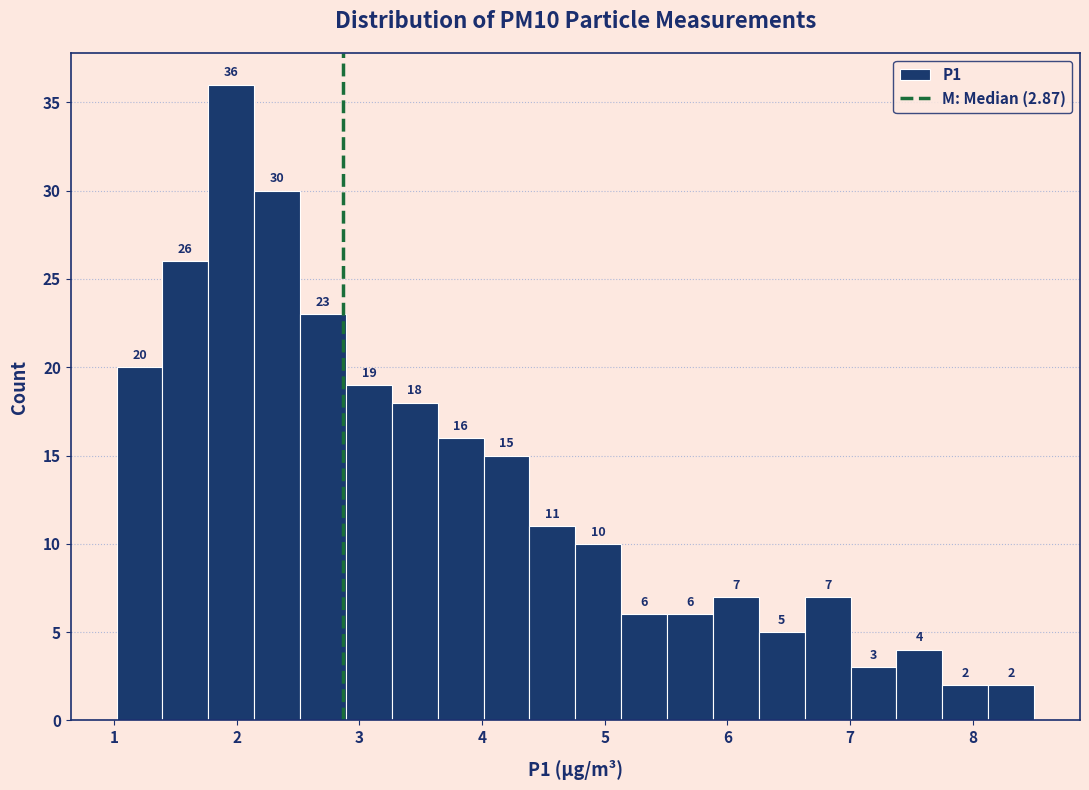

Around what value on the x-axis is the tallest bar? Give the approximate position of its centre, as read against the axis.

2.0